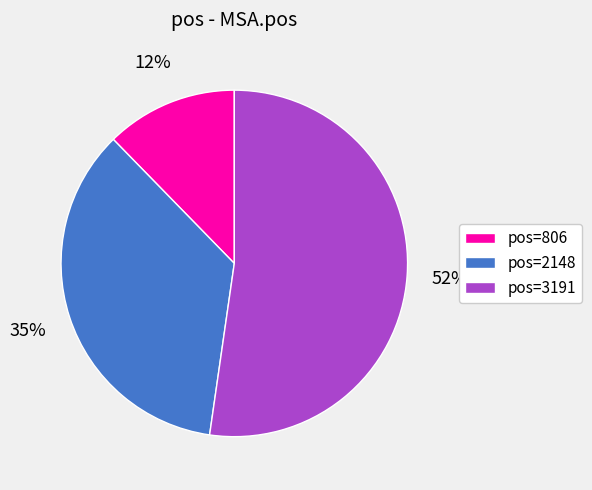

True or false: pos=806 accounts for 12% of the total.

True